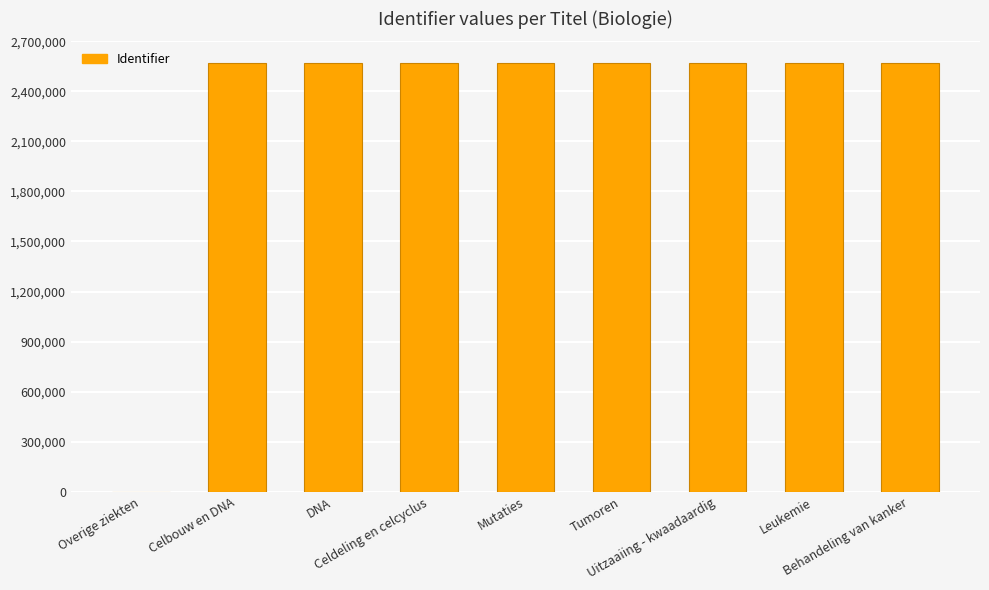

Reading left to right, list all the values displayed in this chart.

0	2567372	2567374	2567379	2567401	2567402	2567404	2567407	2567410